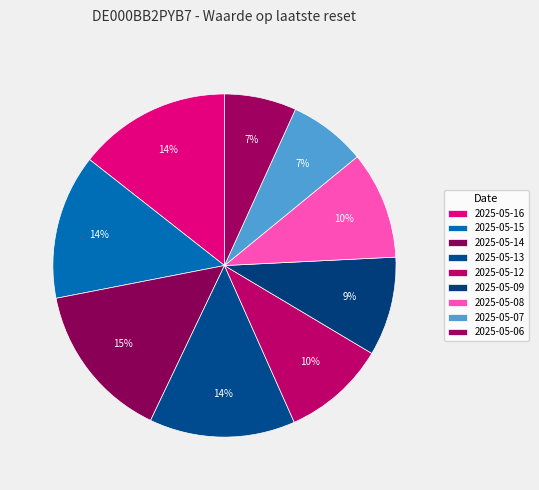

What percentage is the 2025-05-14 slice, to the nearest percent?

15%